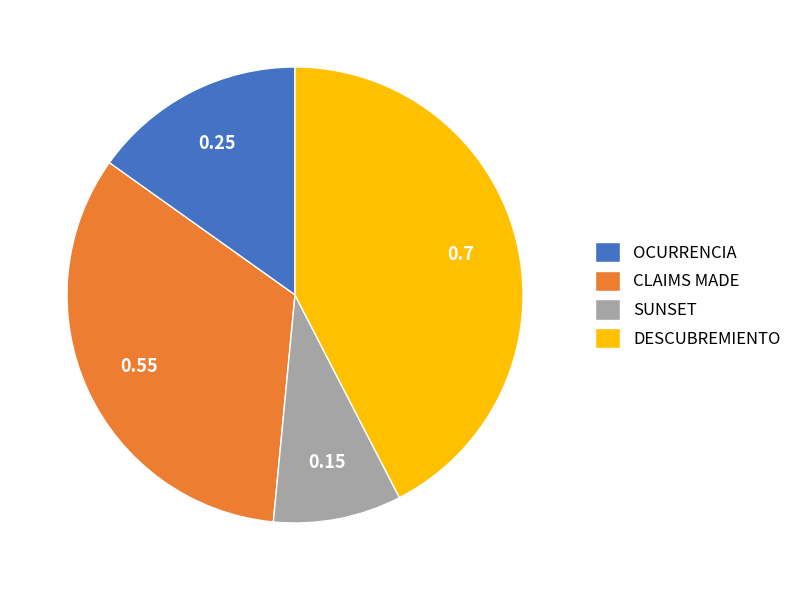

Which has a higher value, CLAIMS MADE or SUNSET?

CLAIMS MADE